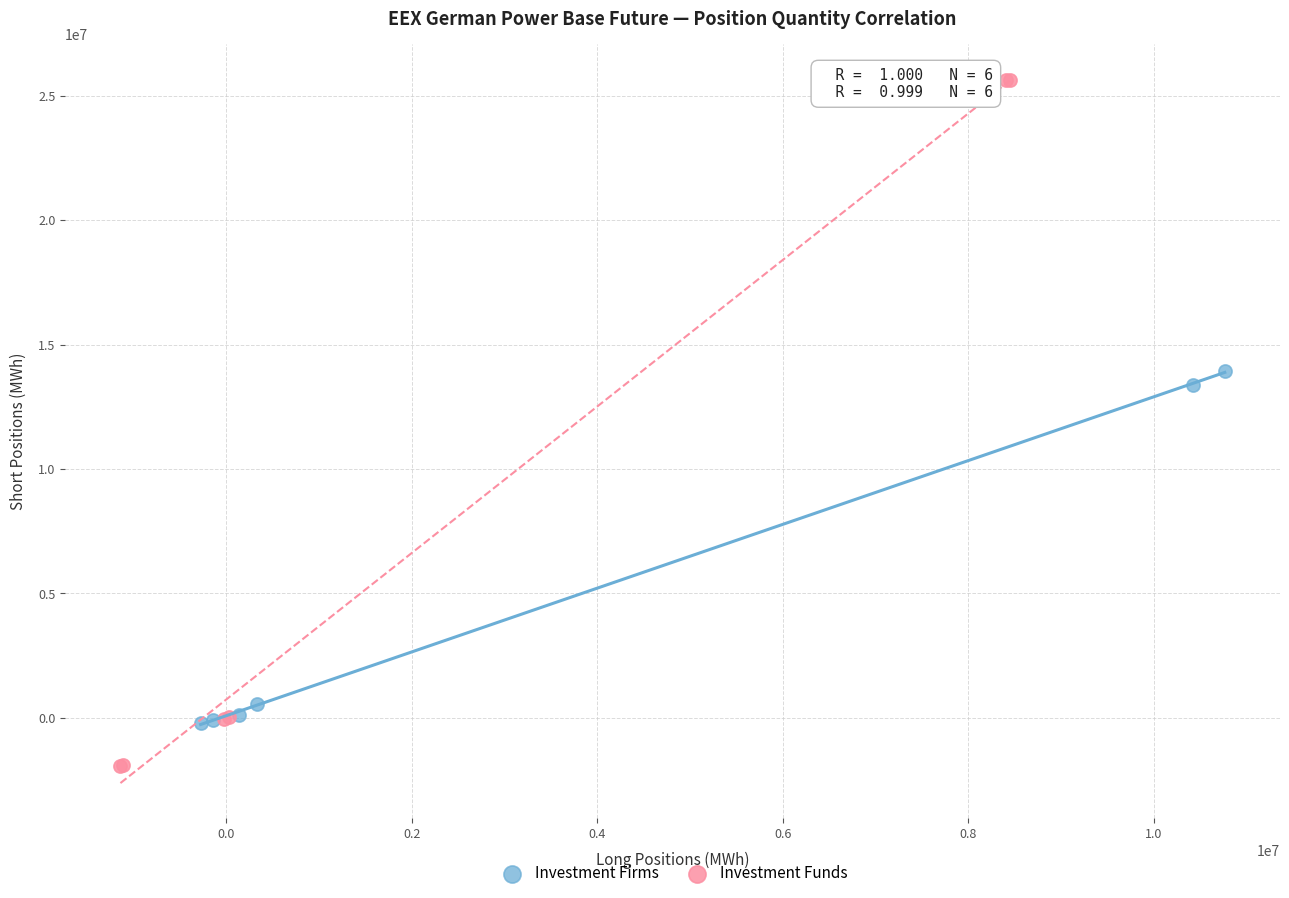

Which series has the widest spread of Y values?

Investment Funds